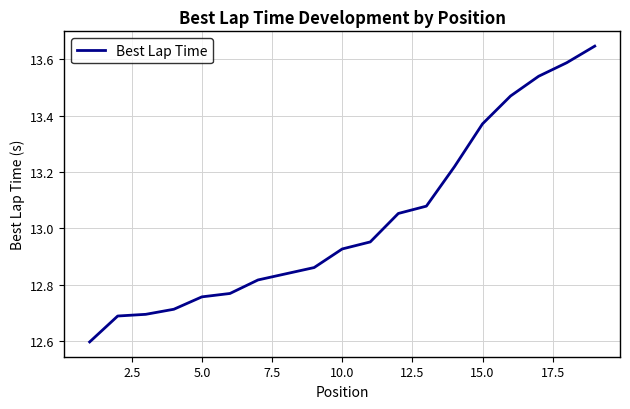

Reading left to right, list all the values displayed in this chart.

12.6	12.7	12.7	12.7	12.8	12.8	12.8	12.8	12.9	12.9	13.0	13.1	13.1	13.2	13.4	13.5	13.5	13.6	13.6